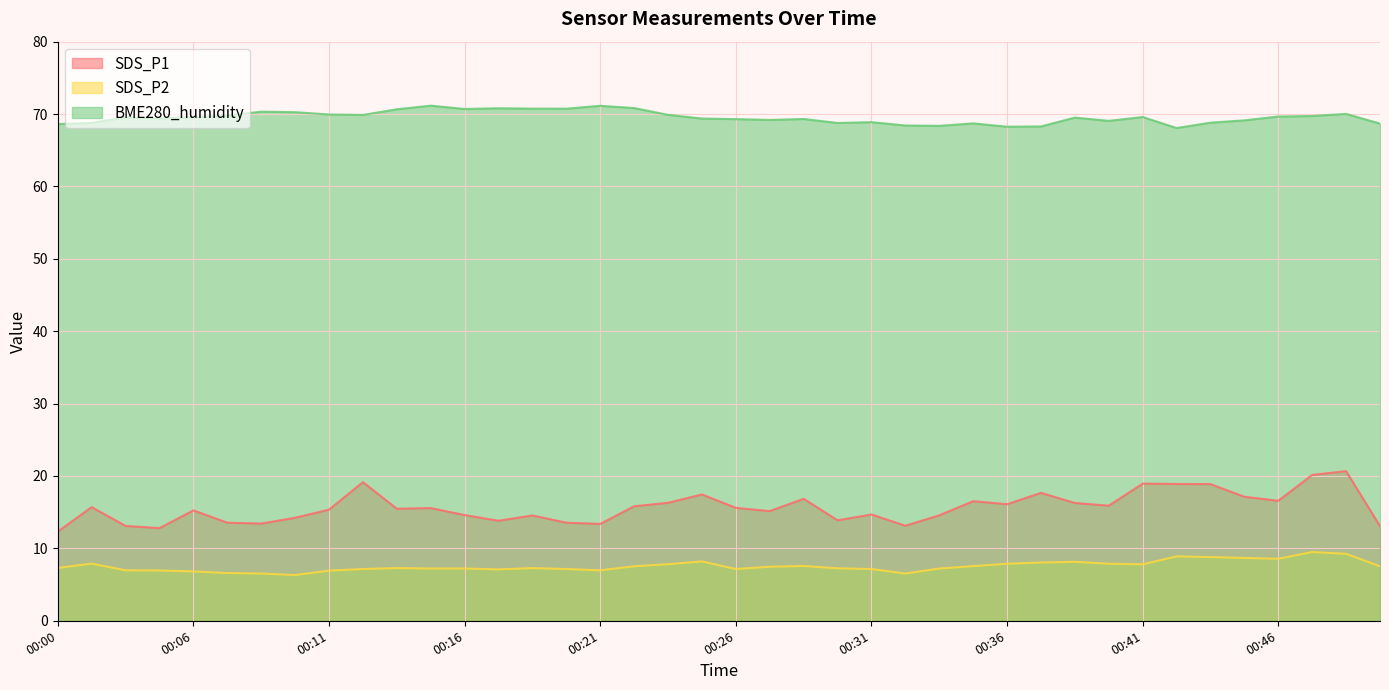

Is the value of BME280_humidity at 00:39 greater than the value of SDS_P2 at 00:39?

Yes